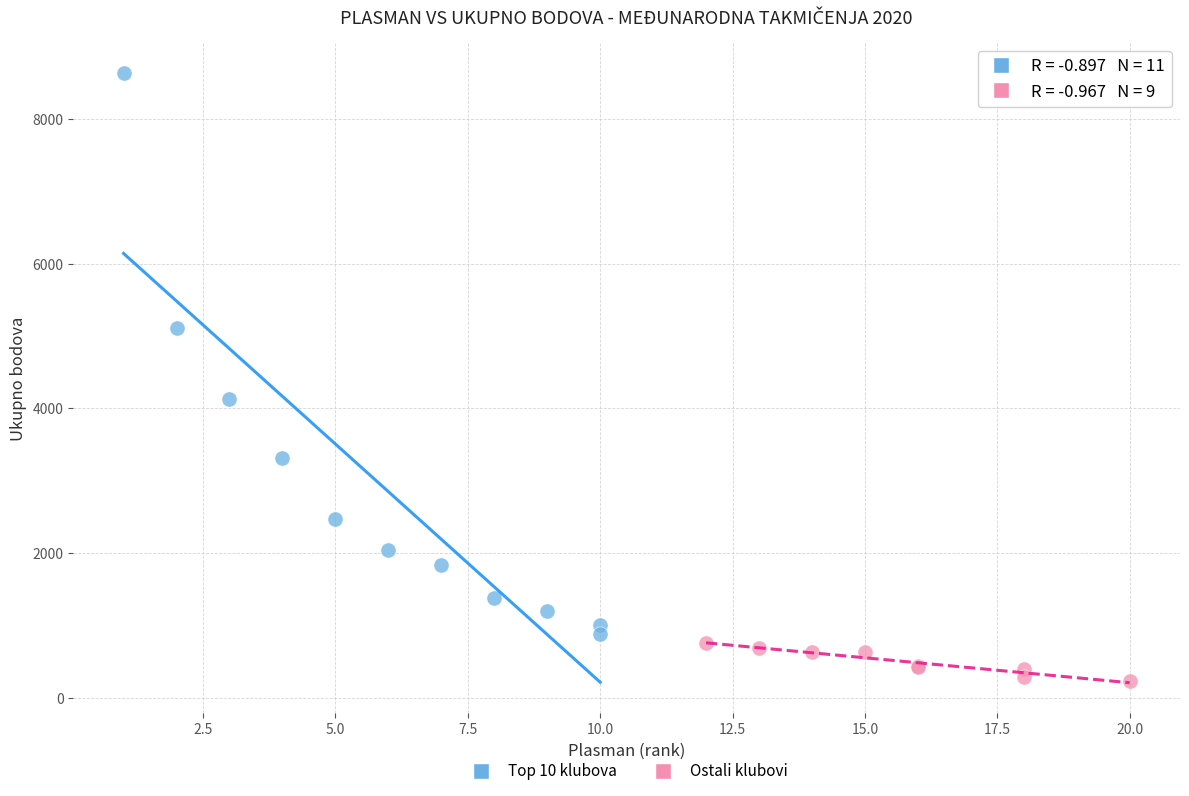

Which series reaches the maximum Y coordinate?

Top 10 klubova